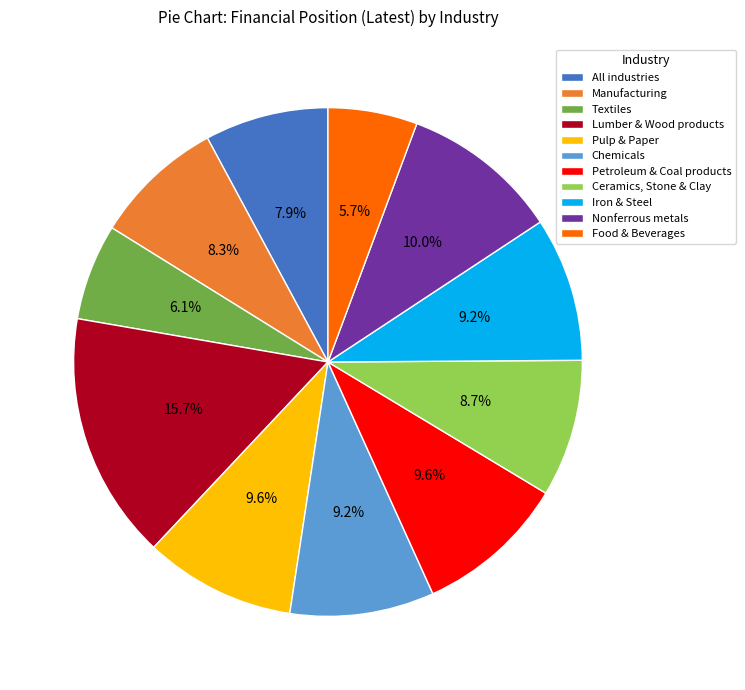

What portion of the pie excludes Textiles?

93.9%